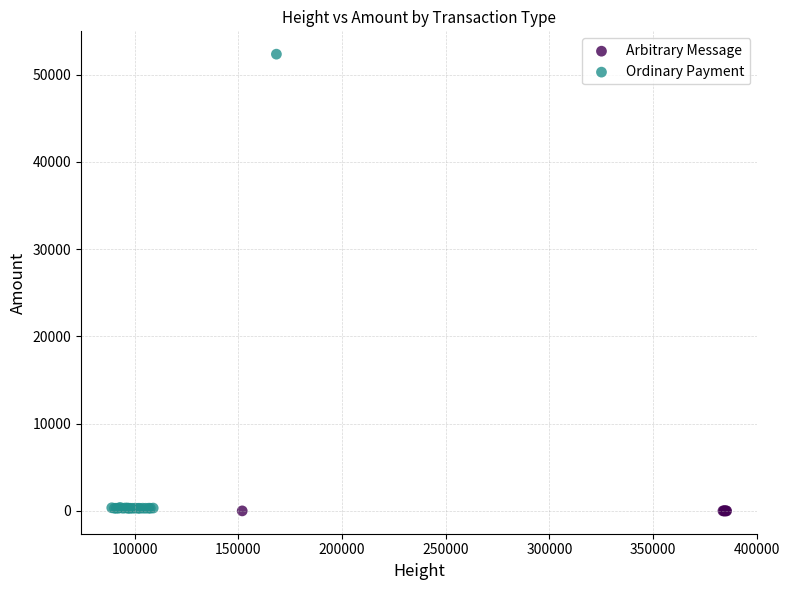

Which series contains the highest Y value?

Ordinary Payment